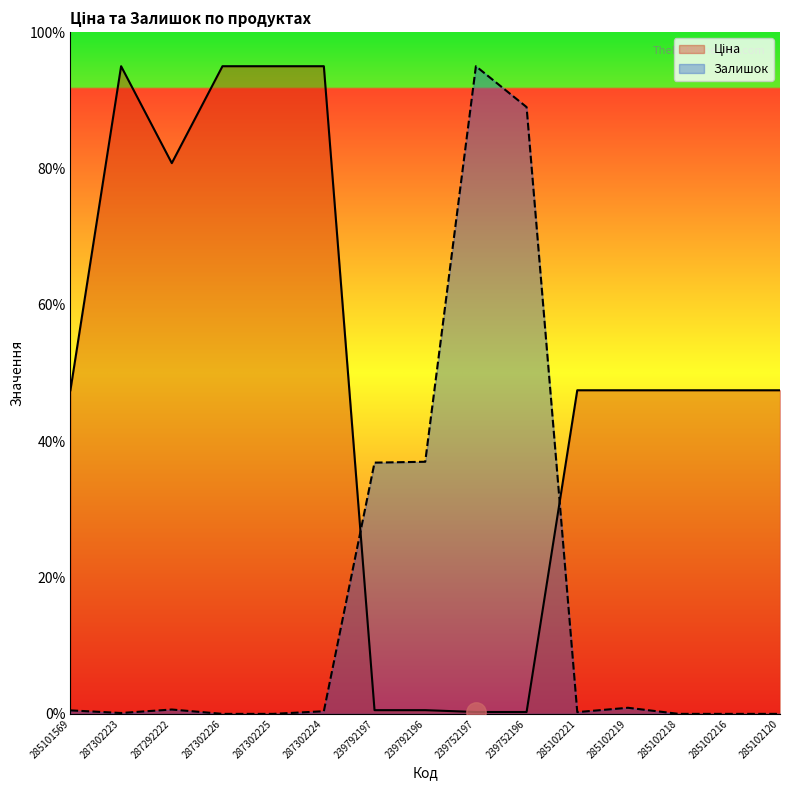

What is the difference between the second highest and second lowest values in the Залишок series?

89.0